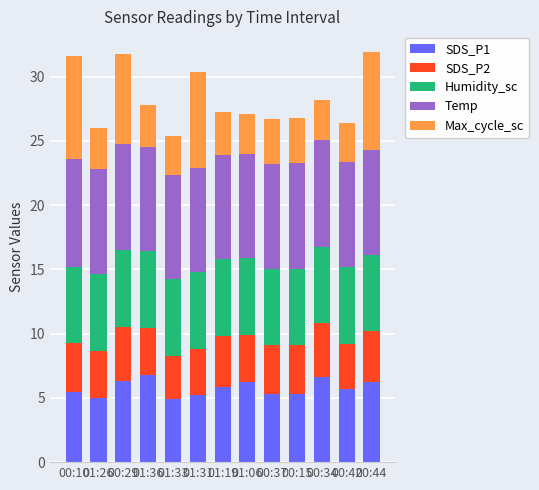

What is the total value across all series at 01:19?

27.3